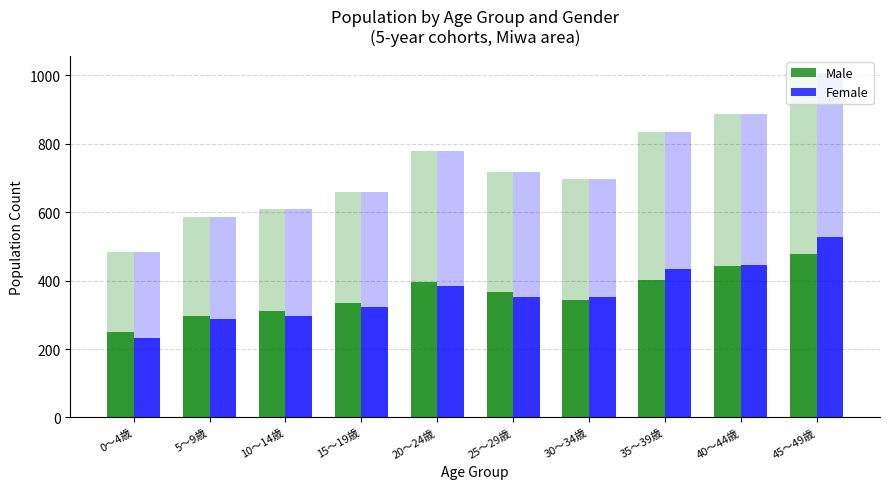

What is the difference between the Female values at 30～34歳 and 5～9歳?

66